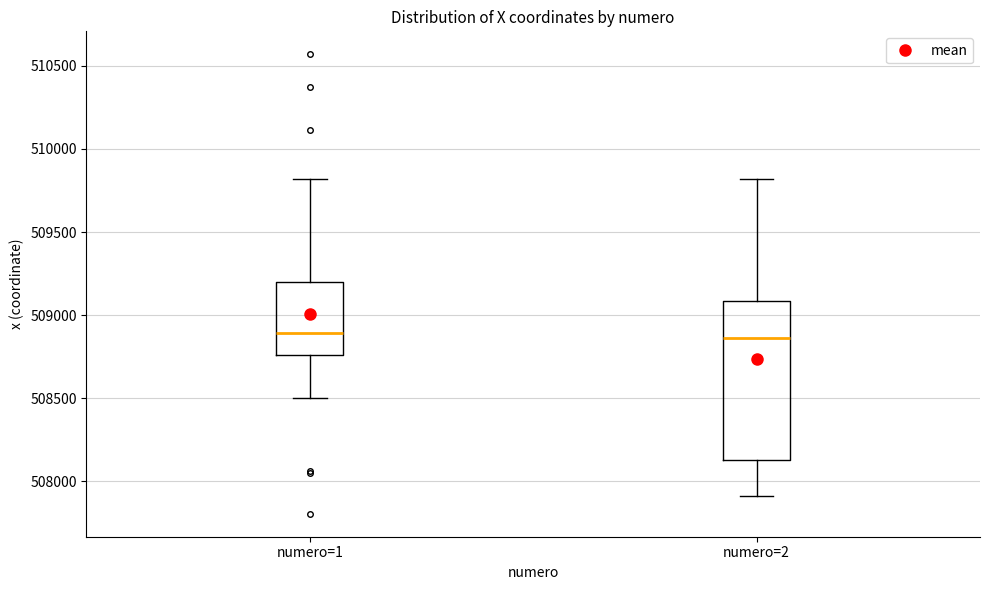

Reading left to right, transcribe this box plot: for each box, give where its median line is, the range the box spans, and where its two whiskers end, as read against the y-axis. The values are not printed on the chart, so give them approximately, as read against the axis.

numero=1: median 508900, box 508750 to 509200, whiskers 508500 to 509800
numero=2: median 508850, box 508150 to 509100, whiskers 507900 to 509800